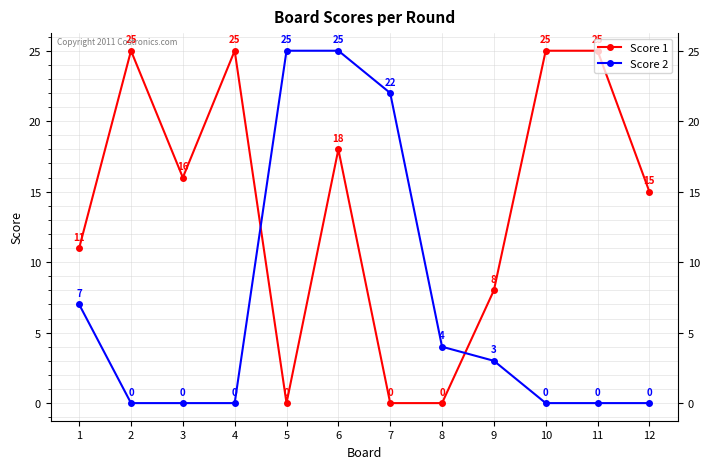

How many intersections are there between Score 1 and Score 2?

2